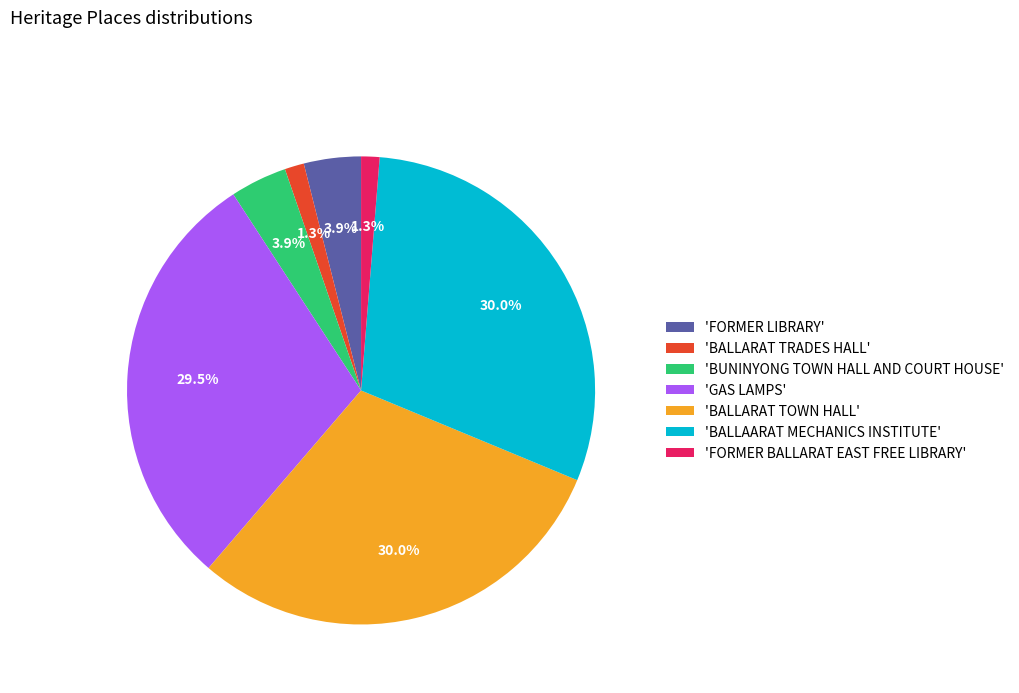

What is the ratio of the value at 'BALLARAT TOWN HALL' to the value at 'BUNINYONG TOWN HALL AND COURT HOUSE'?

7.7